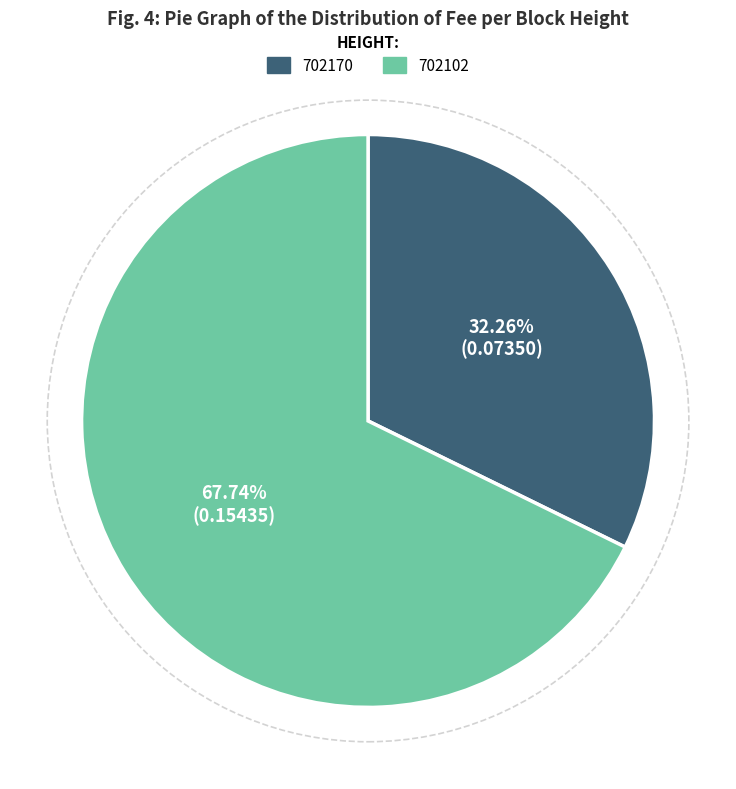

To the nearest percent, what portion does 702102 represent?

68%